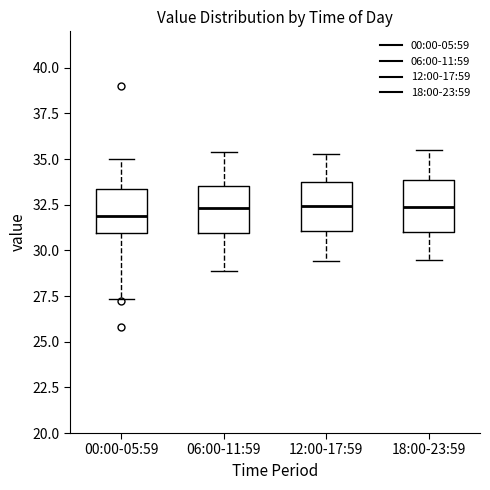

Where does the upper whisker of the box for 18:00-23:59 end on the y-axis? The values are not printed on the chart, so give them approximately, as read against the axis.

35.5